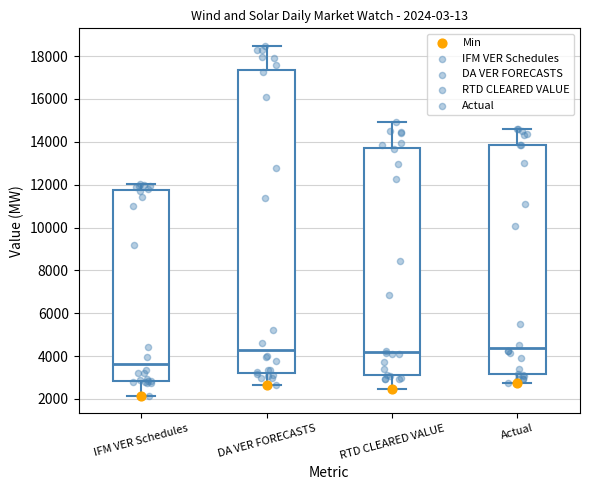

Which box's median line is the lowest?

IFM VER Schedules